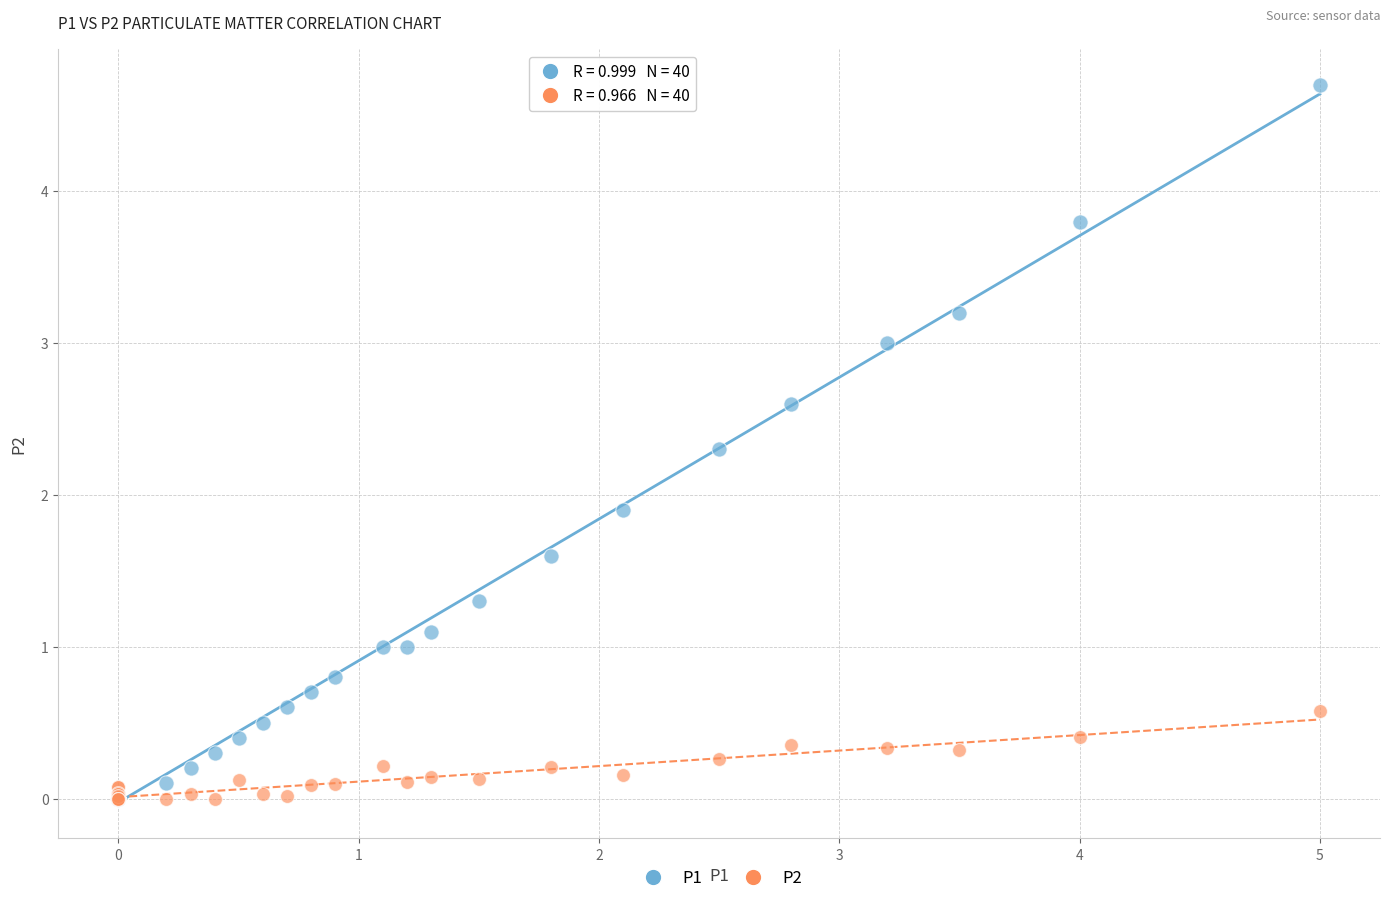

Across all series, what Y value is closest to 2?

1.9